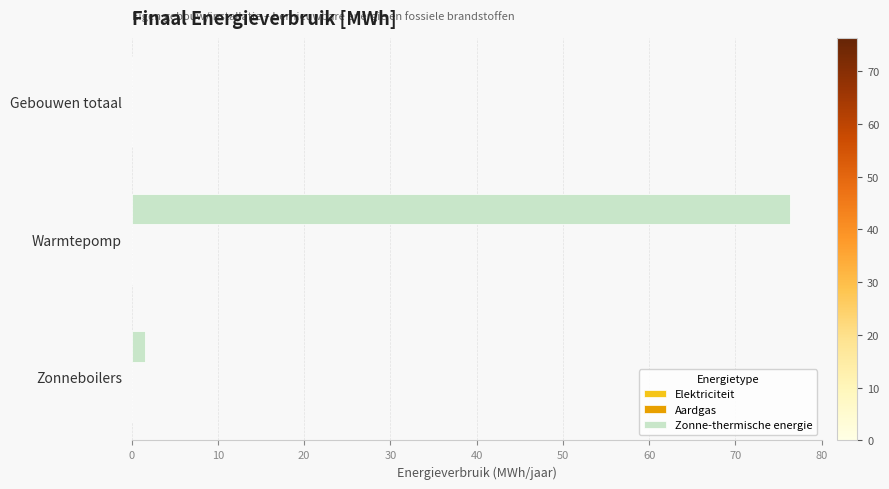

How many data points does each series have?

3